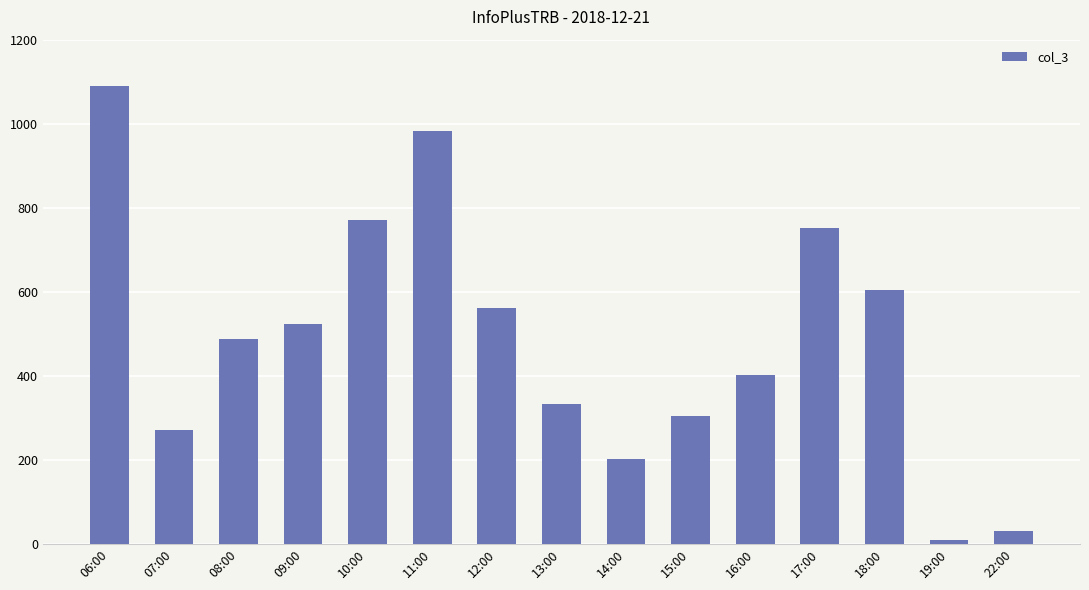

What is the average value?

488